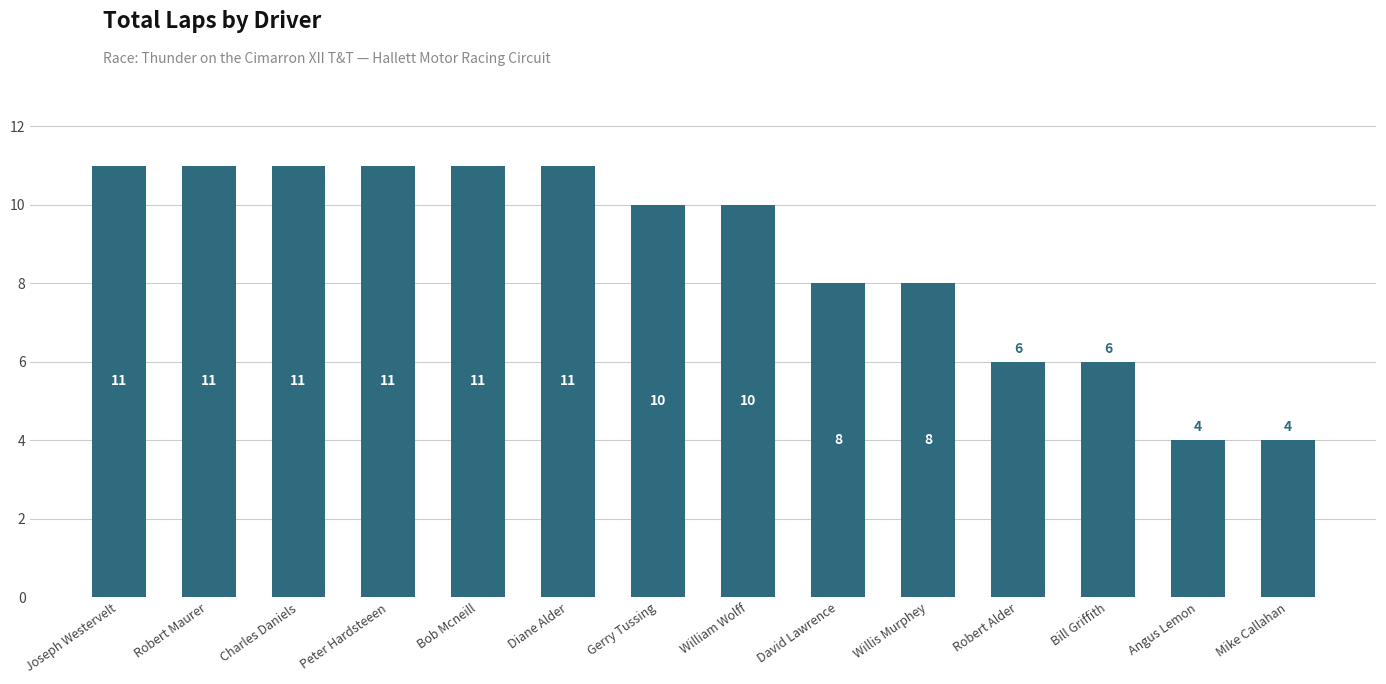

What is the maximum value shown in the chart?

11